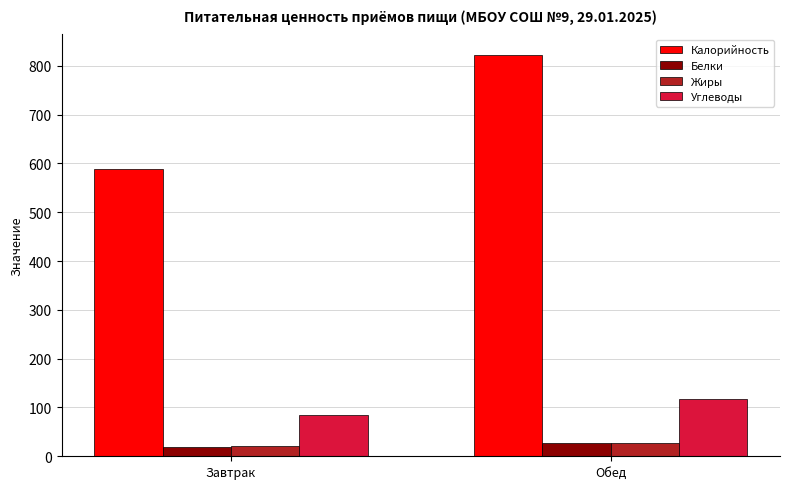

What is the maximum value shown in the chart?

823